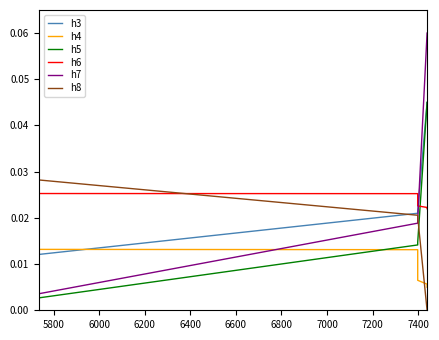

How many categories are shown in the chart?

10